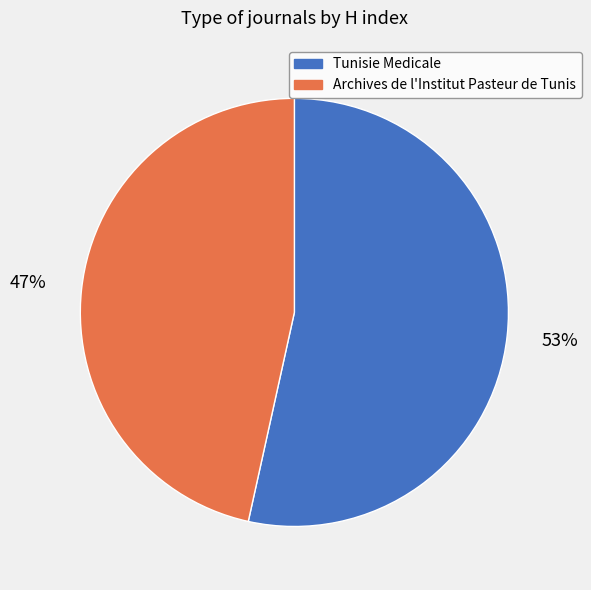

Combined, do Archives de l'Institut Pasteur de Tunis and Tunisie Medicale account for over 50%?

Yes